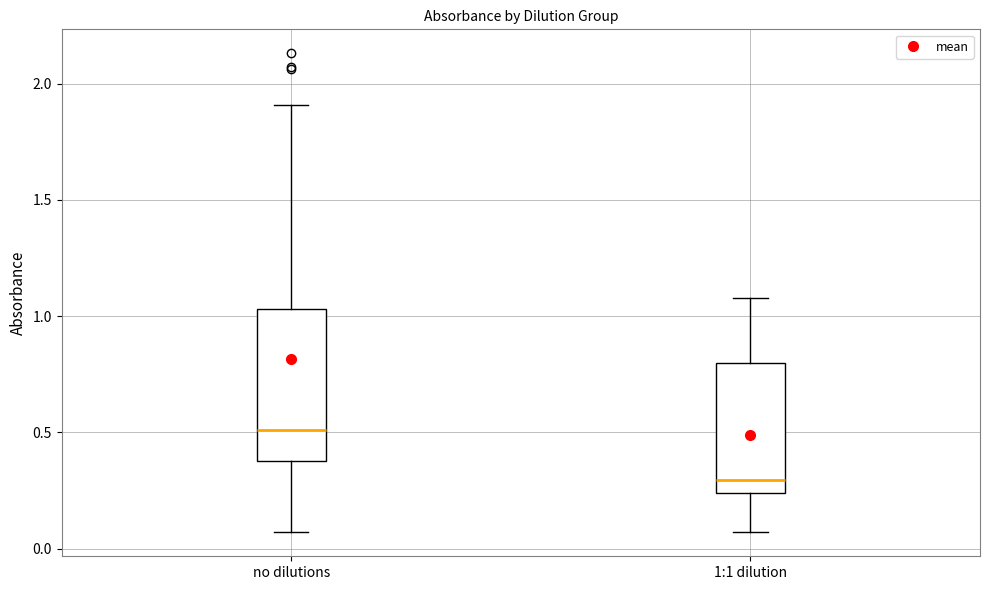

Reading left to right, transcribe this box plot: for each box, give where its median line is, the range the box spans, and where its two whiskers end, as read against the y-axis. The values are not printed on the chart, so give them approximately, as read against the axis.

no dilutions: median 0.50, box 0.40 to 1.05, whiskers 0.05 to 1.90
1:1 dilution: median 0.30, box 0.25 to 0.80, whiskers 0.05 to 1.10